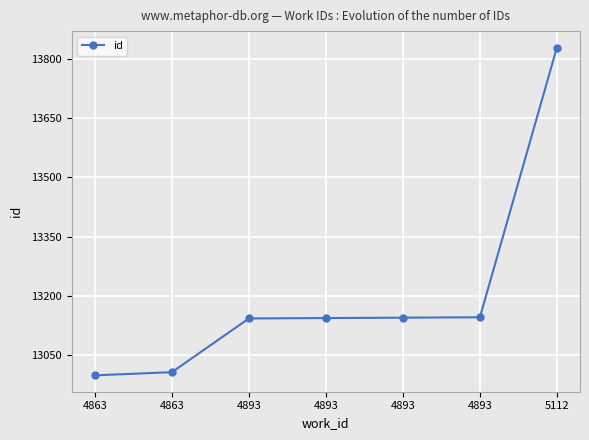

What is the sum of all values?

92413